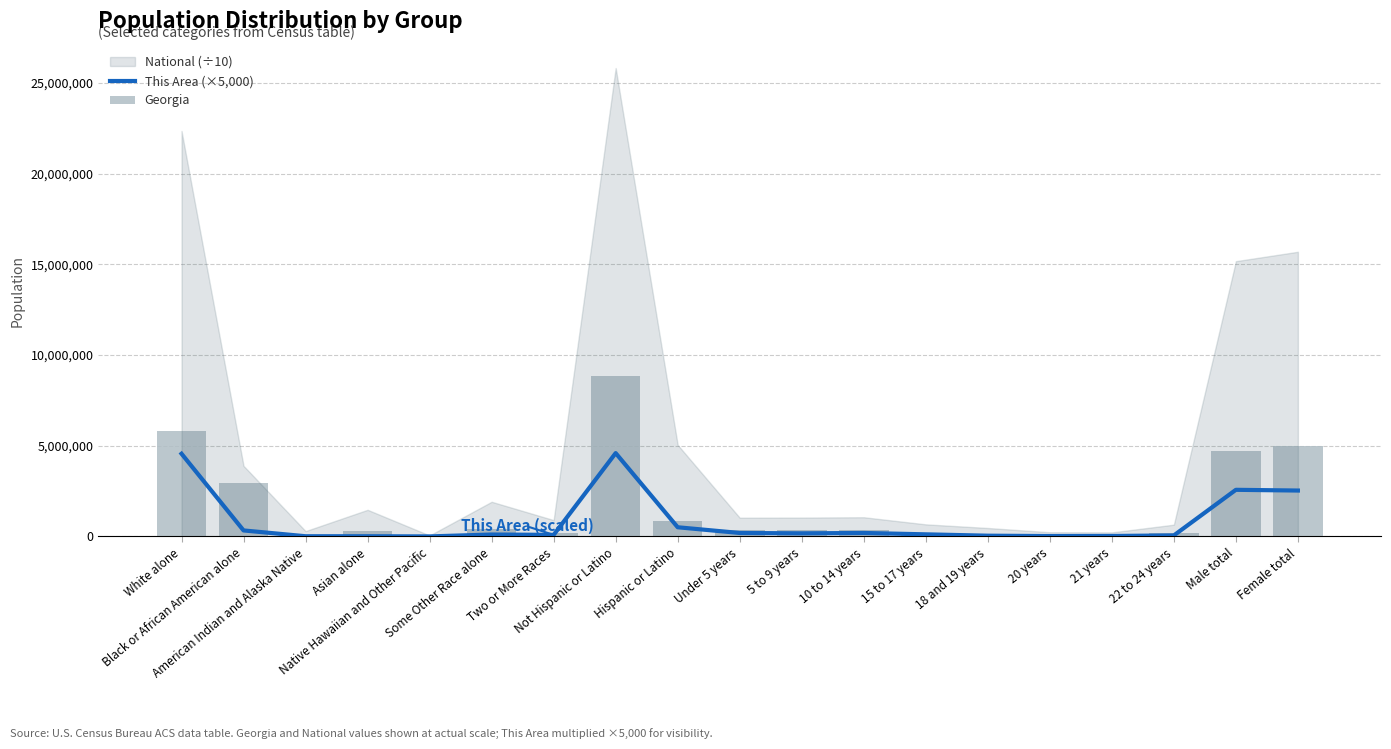

What is the label of the 4th bar from the right?

21 years